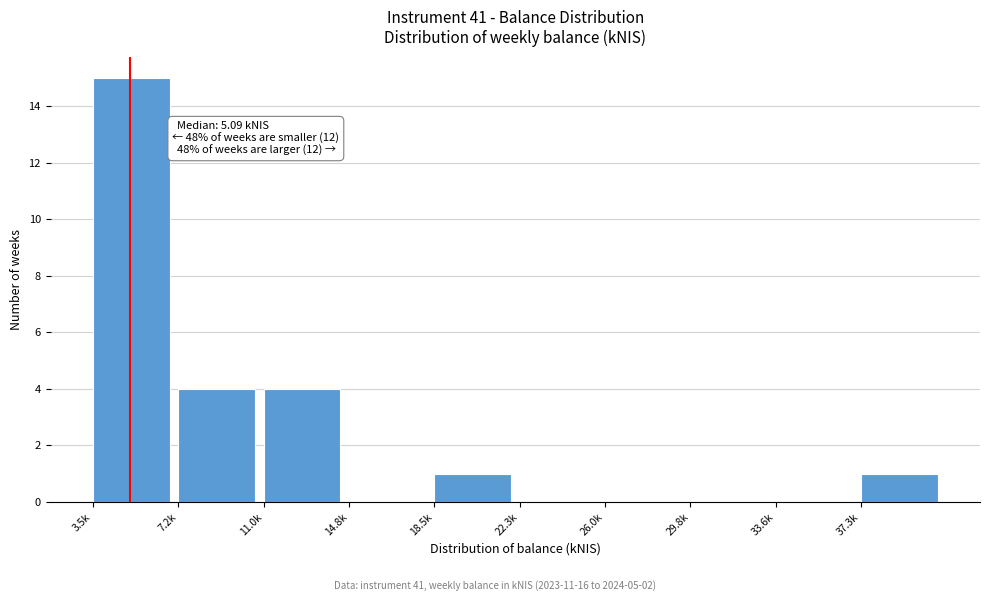

Reading left to right, transcribe all the data shown in this chart.

3.5k=15	7.2k=4	11.0k=4	14.8k=0	18.5k=1	22.3k=0	26.0k=0	29.8k=0	33.6k=0	37.3k=1